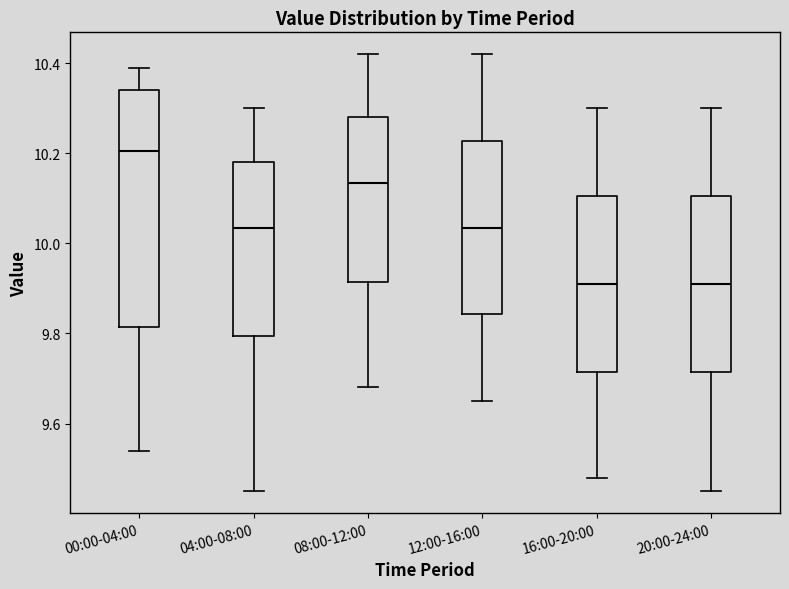

Where does the median line of the box for 04:00-08:00 sit on the y-axis? The values are not printed on the chart, so give them approximately, as read against the axis.

10.04